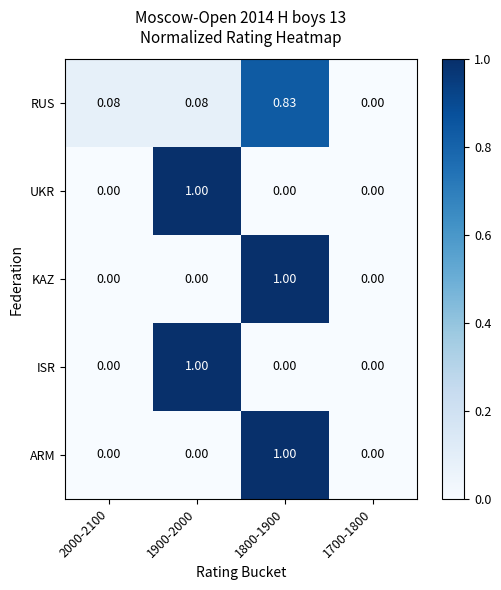

Between 2000-2100 and 1700-1800, which series saw the biggest shift?

RUS